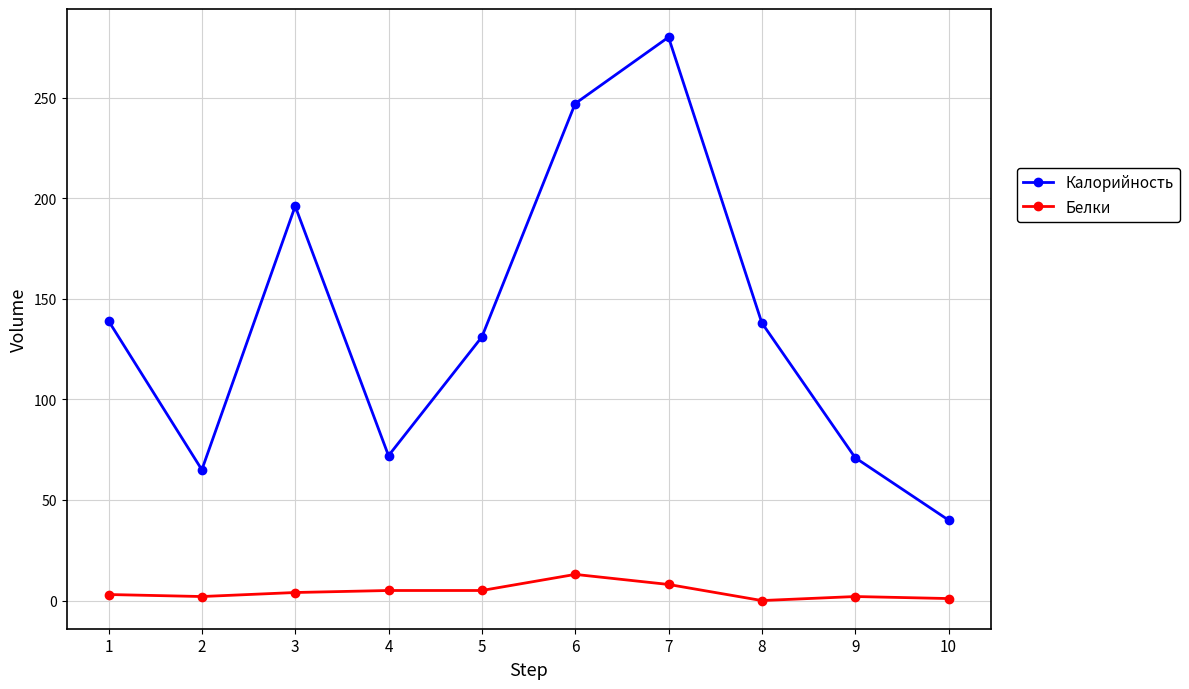

What is the greatest value displayed?

280